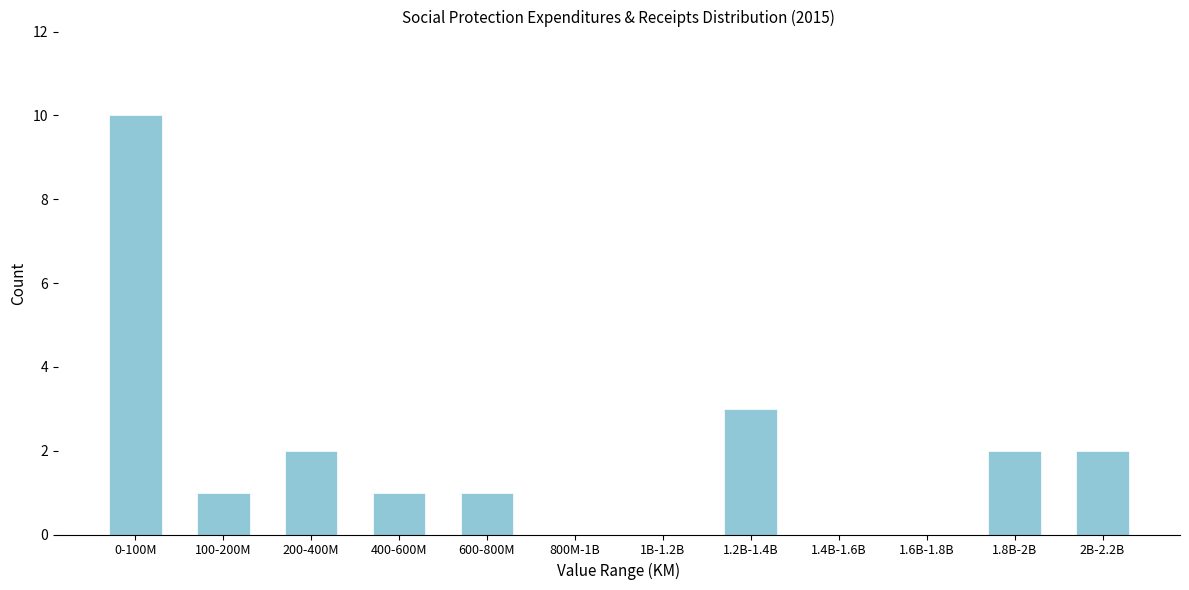

Reading left to right, transcribe all the data shown in this chart.

0-100M=10	100-200M=1	200-400M=2	400-600M=1	600-800M=1	800M-1B=0	1B-1.2B=0	1.2B-1.4B=3	1.4B-1.6B=0	1.6B-1.8B=0	1.8B-2B=2	2B-2.2B=2